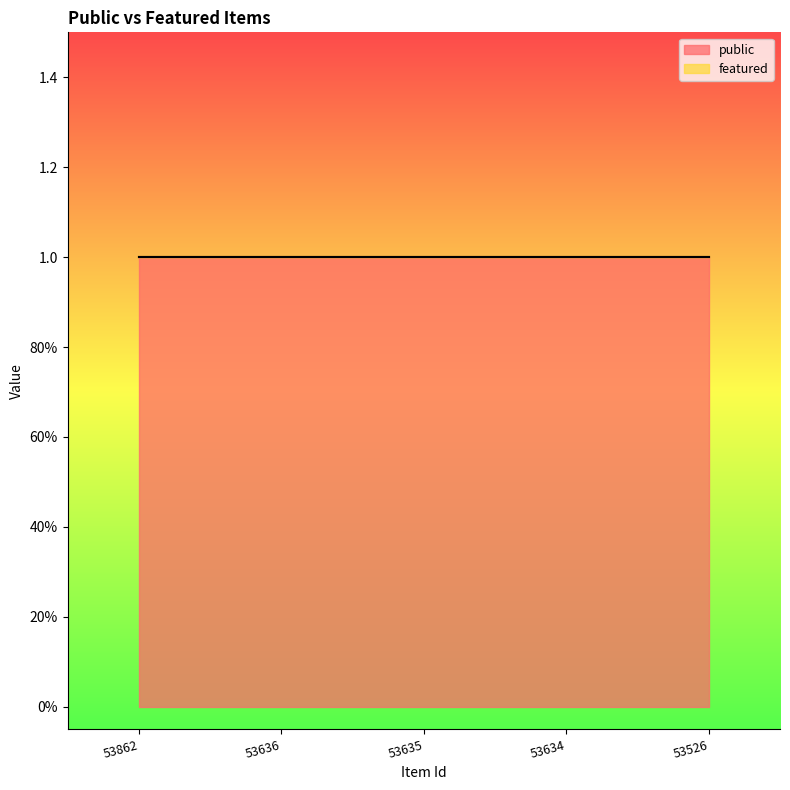

How many series are shown in this chart?

2